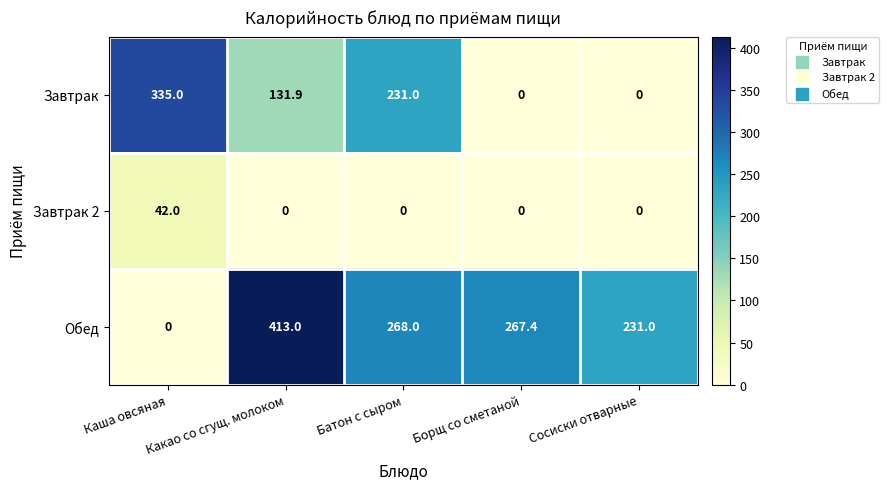

Which category has the highest value in the Завтрак series?

Каша овсяная